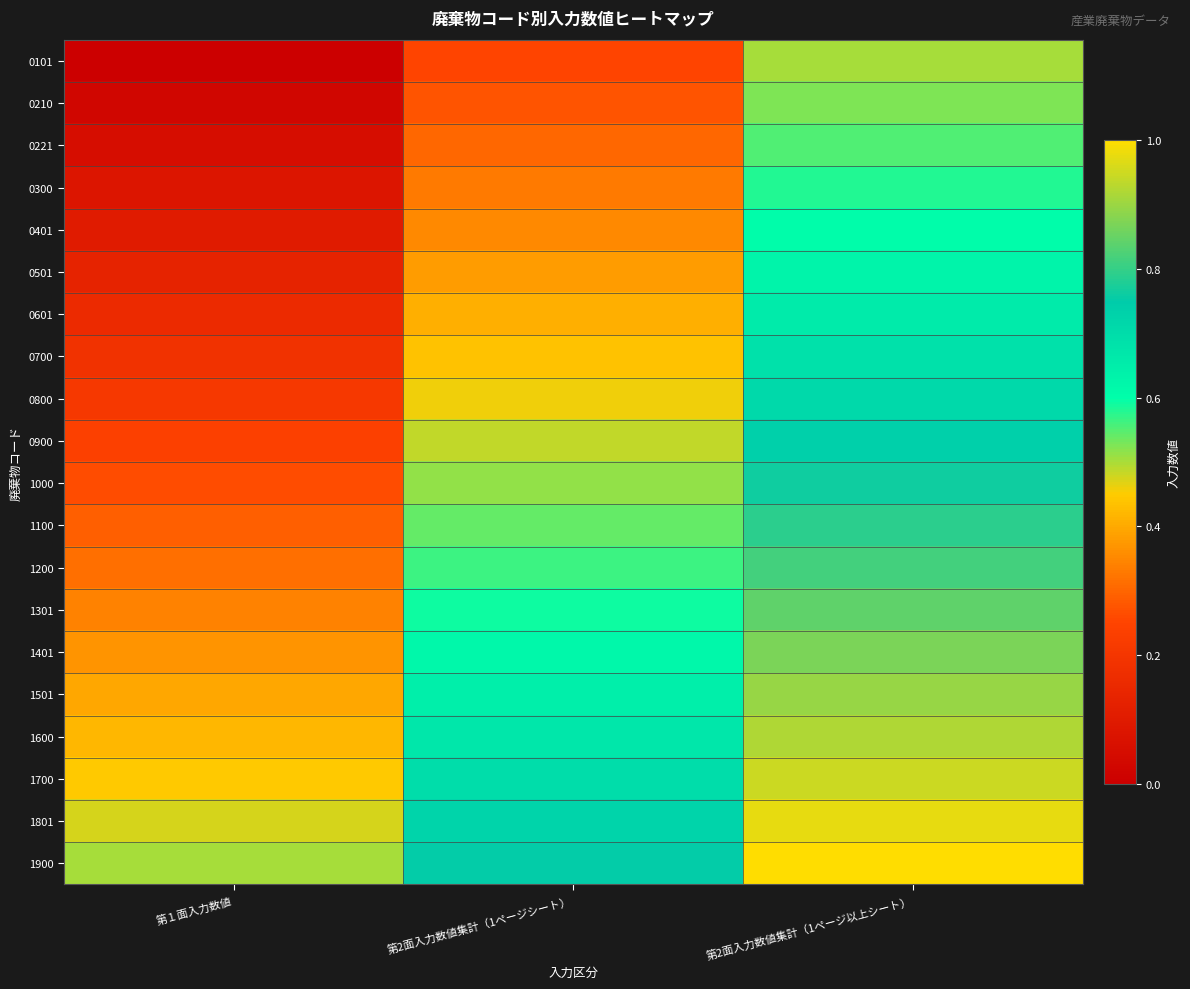

Which label corresponds to the largest value in the chart?

第2面入力数値集計（1ページ以上シート）